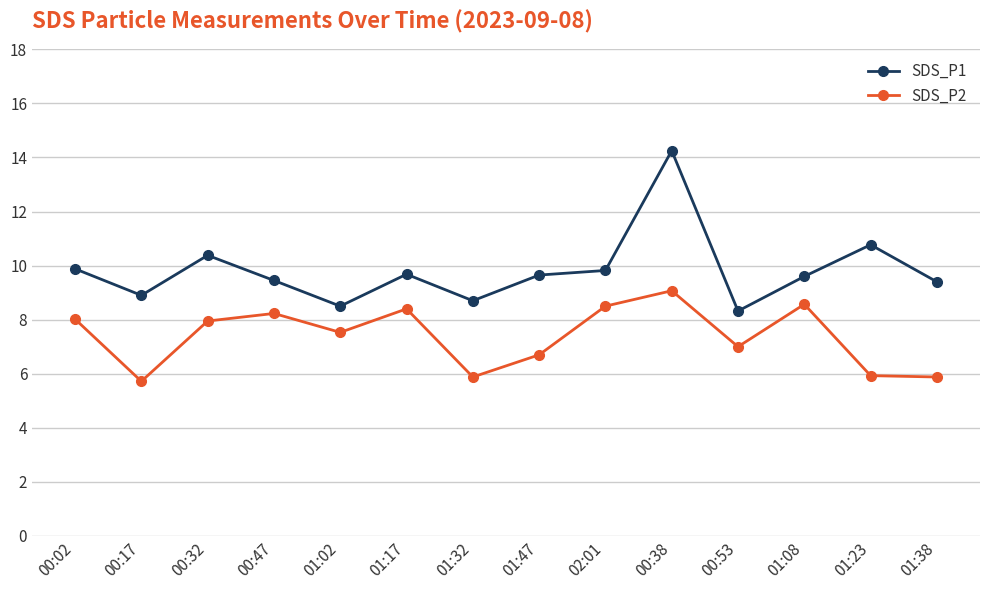

What is the label of the 4th point from the left?

00:47